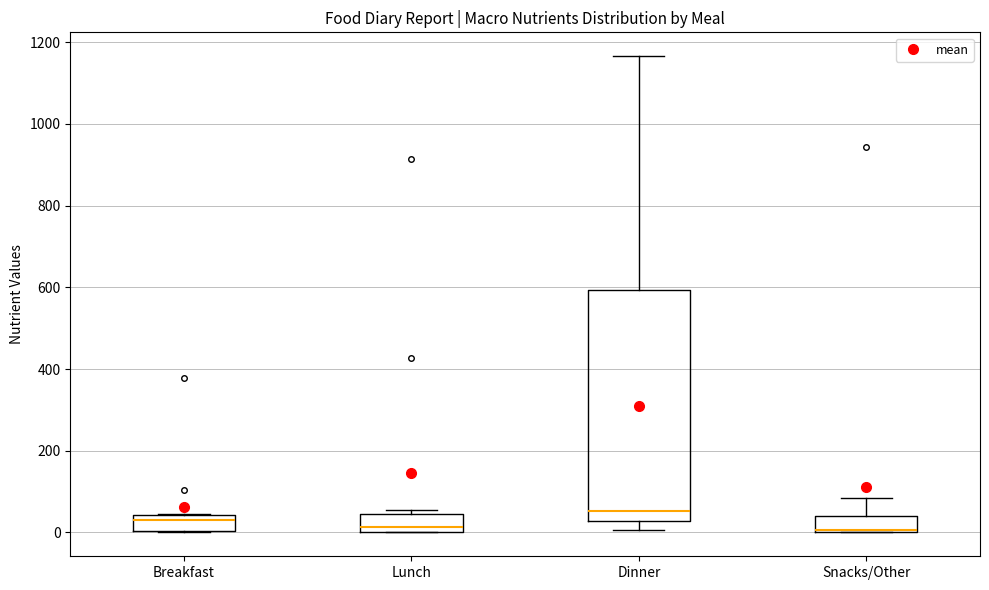

Comparing the boxes themselves (not the whiskers), which one is the tallest?

Dinner